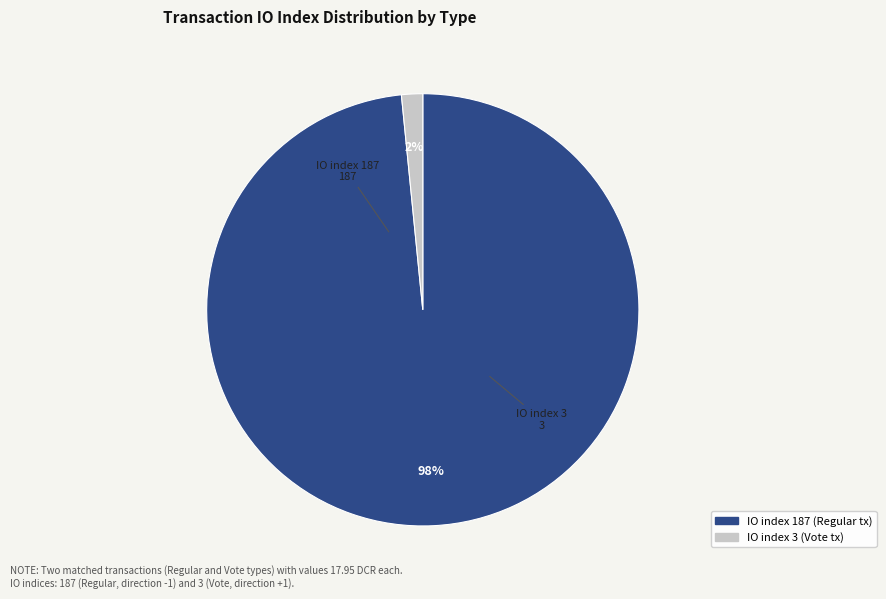

Is there any slice that represents more than half of the pie?

Yes